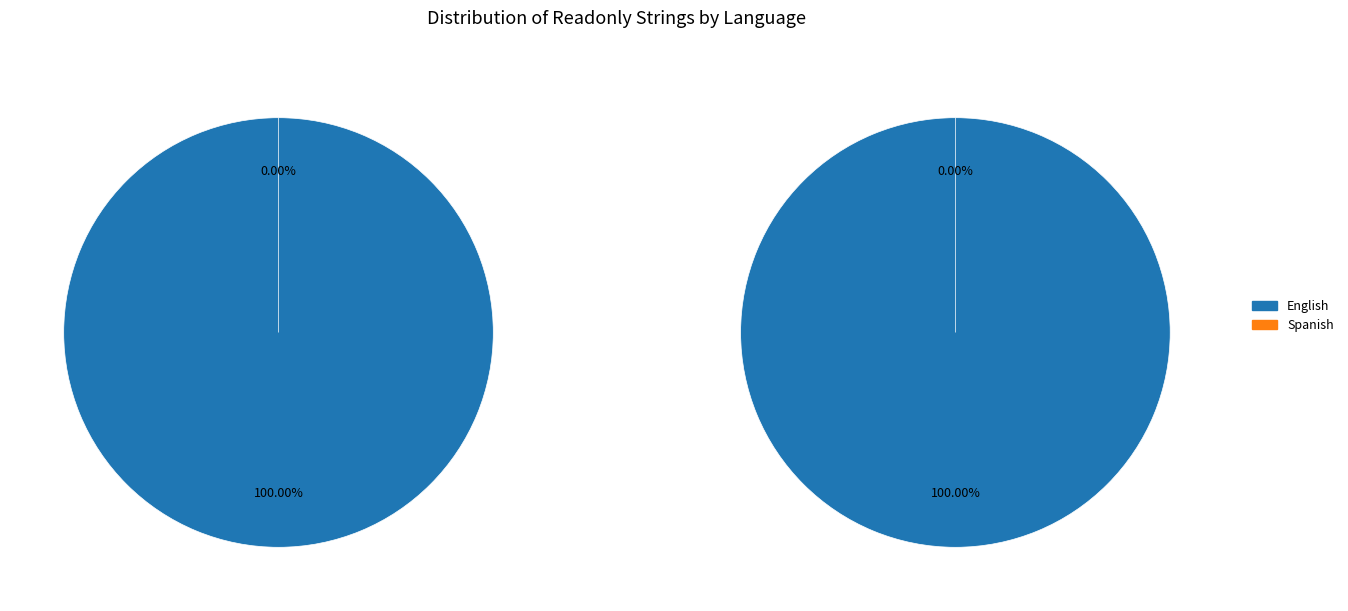

Is it true that Spanish is 0% of the pie?

True